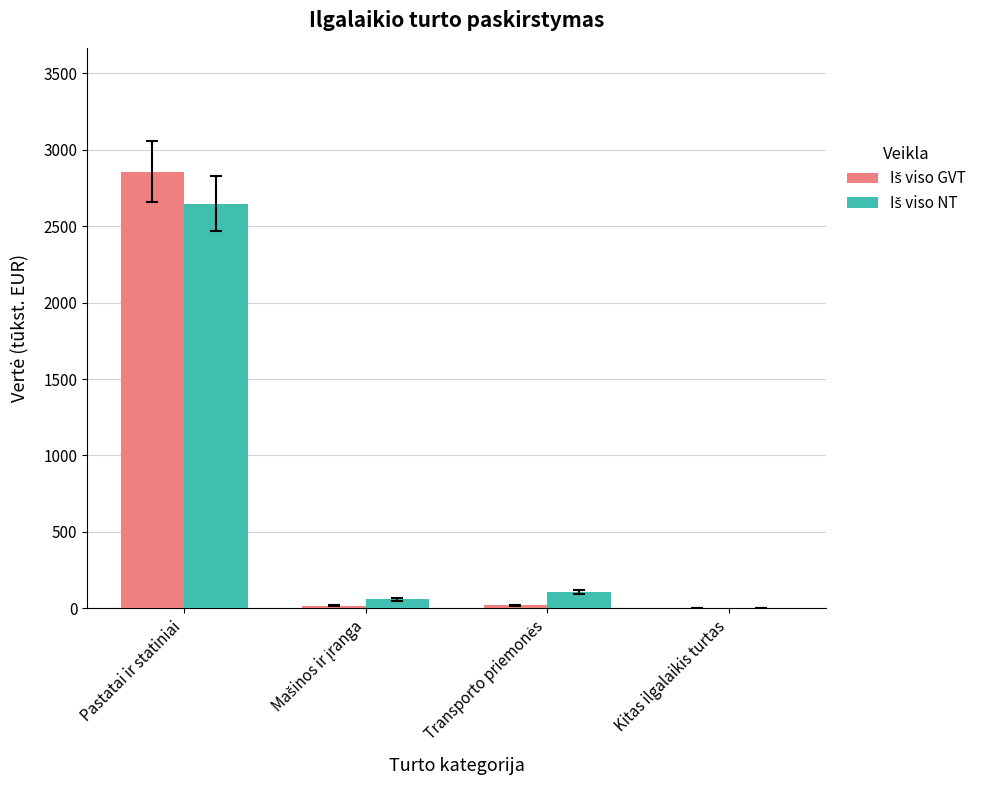

How many groups of bars are there?

4